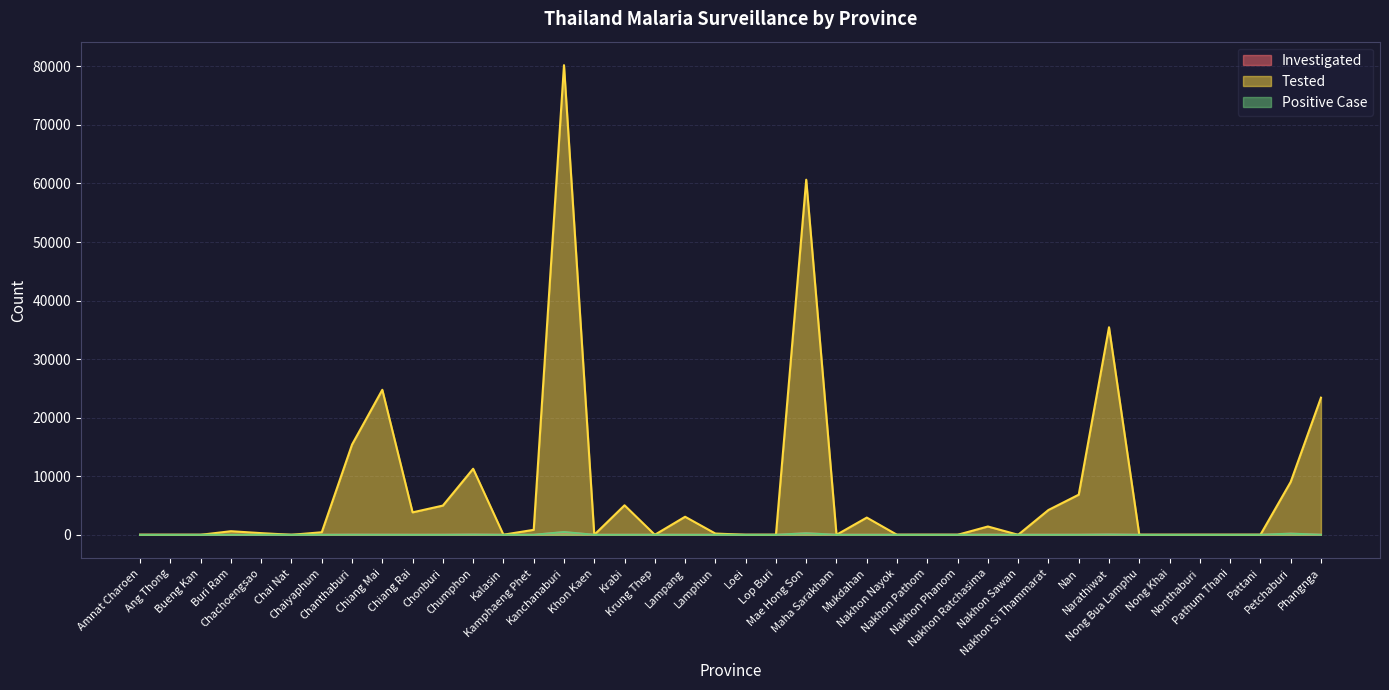

Which has a higher value, Pattani or Krabi?

Krabi